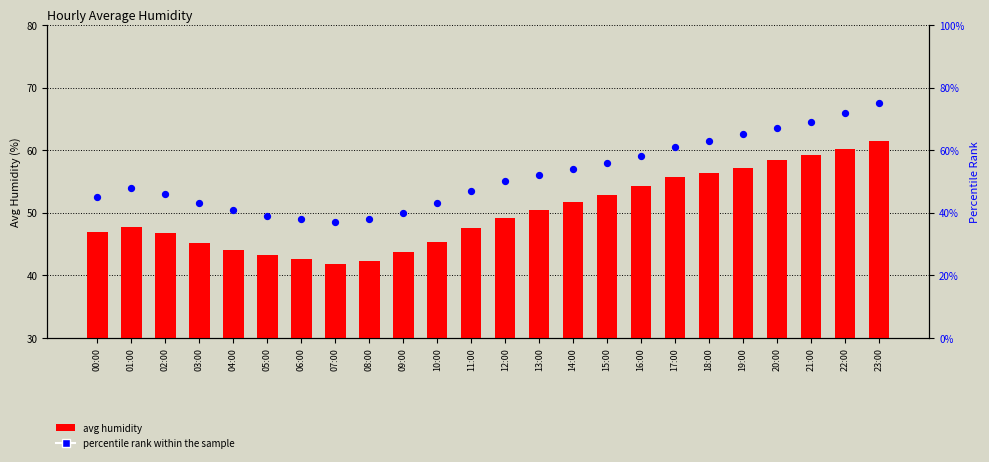

Which series reaches the minimum Y coordinate?

percentile rank within the sample